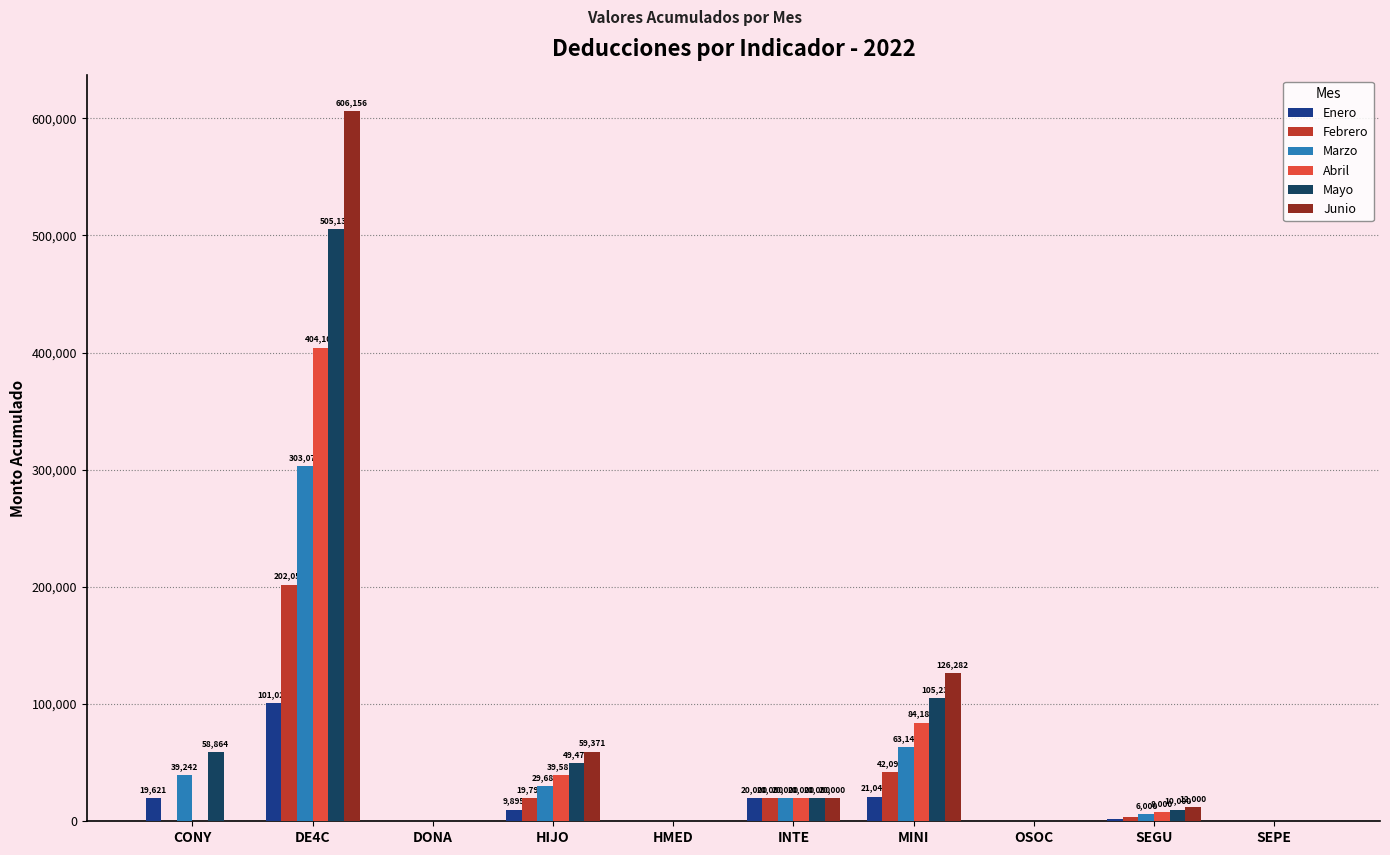

At which category is the sum across all series the highest?

DE4C